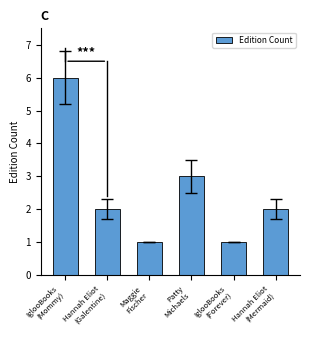

How many data points does each series have?

6